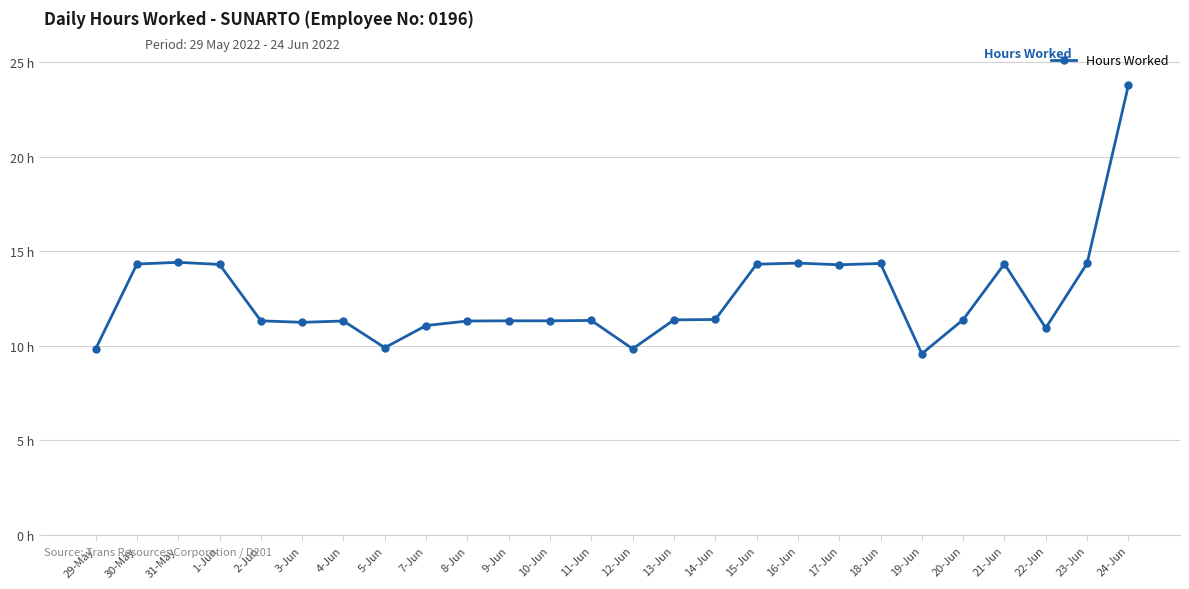

Which label corresponds to the largest value in the chart?

24-Jun